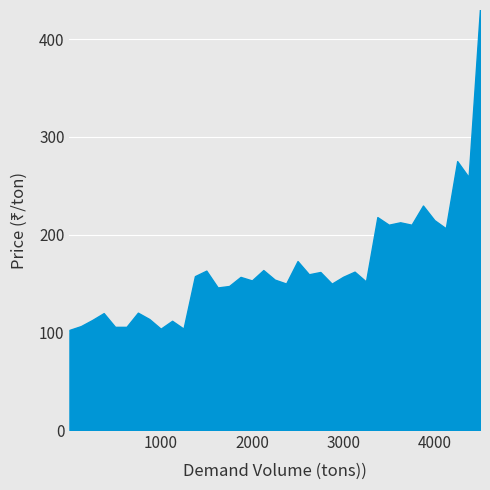

Read the value at 1000.

103.7